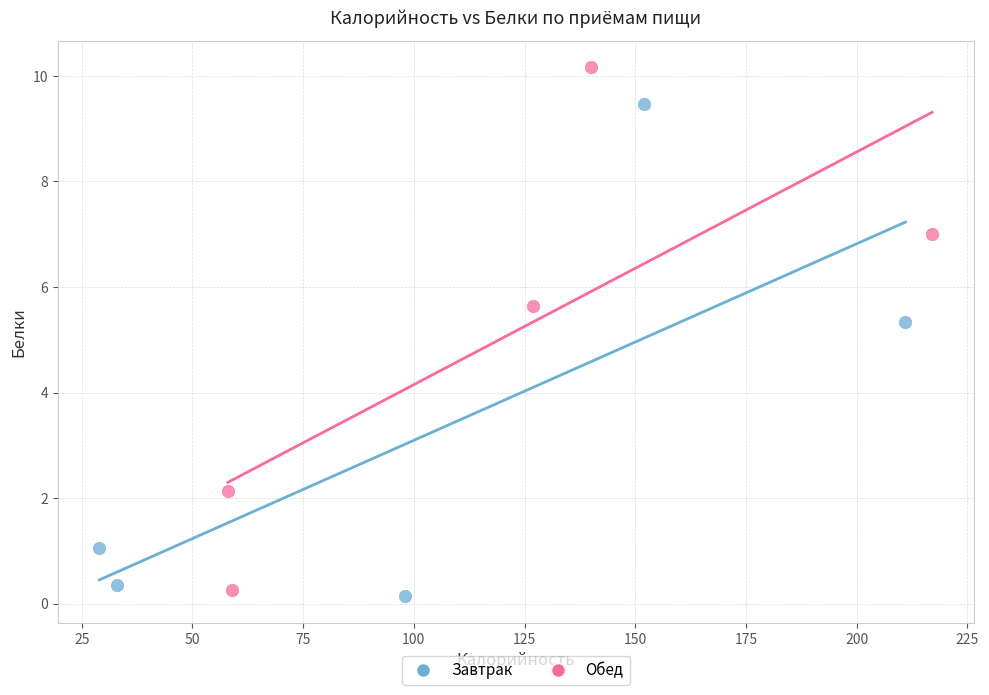

Which series contains the highest Y value?

Обед